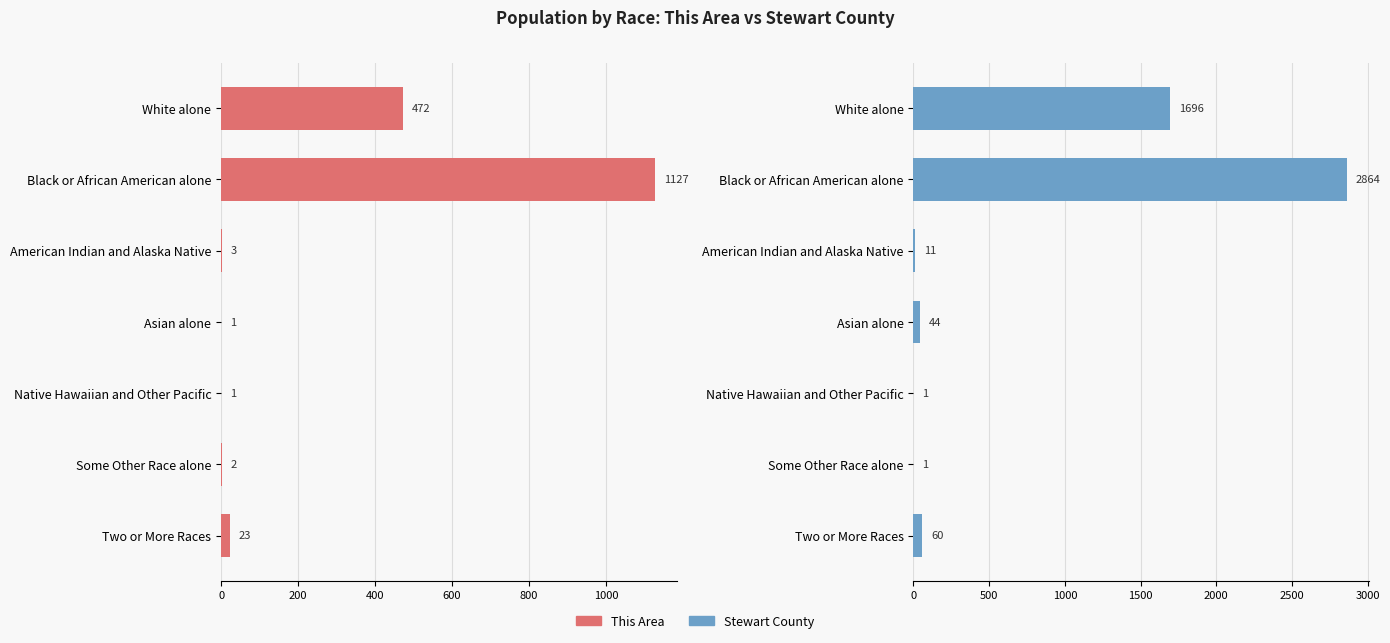

How many bars are there in each group?

2